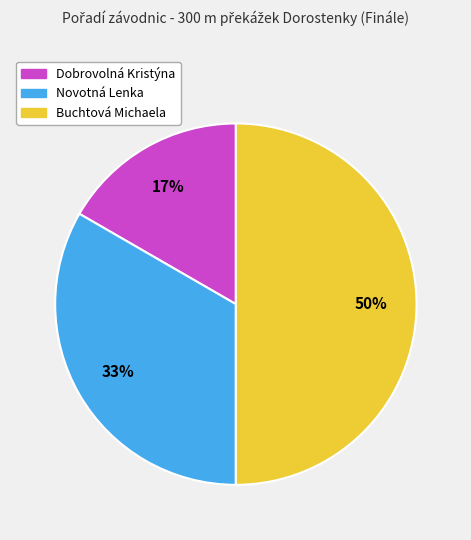

Do Dobrovolná Kristýna and Buchtová Michaela together represent more than half of the pie?

Yes